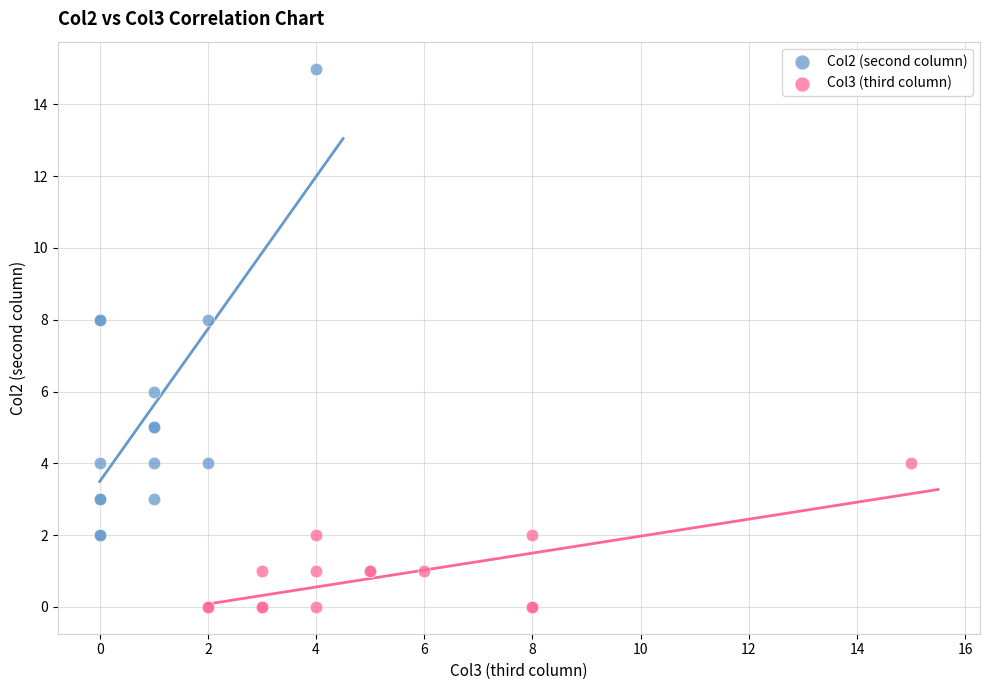

Which series contains the highest Y value?

Col2 (second column)